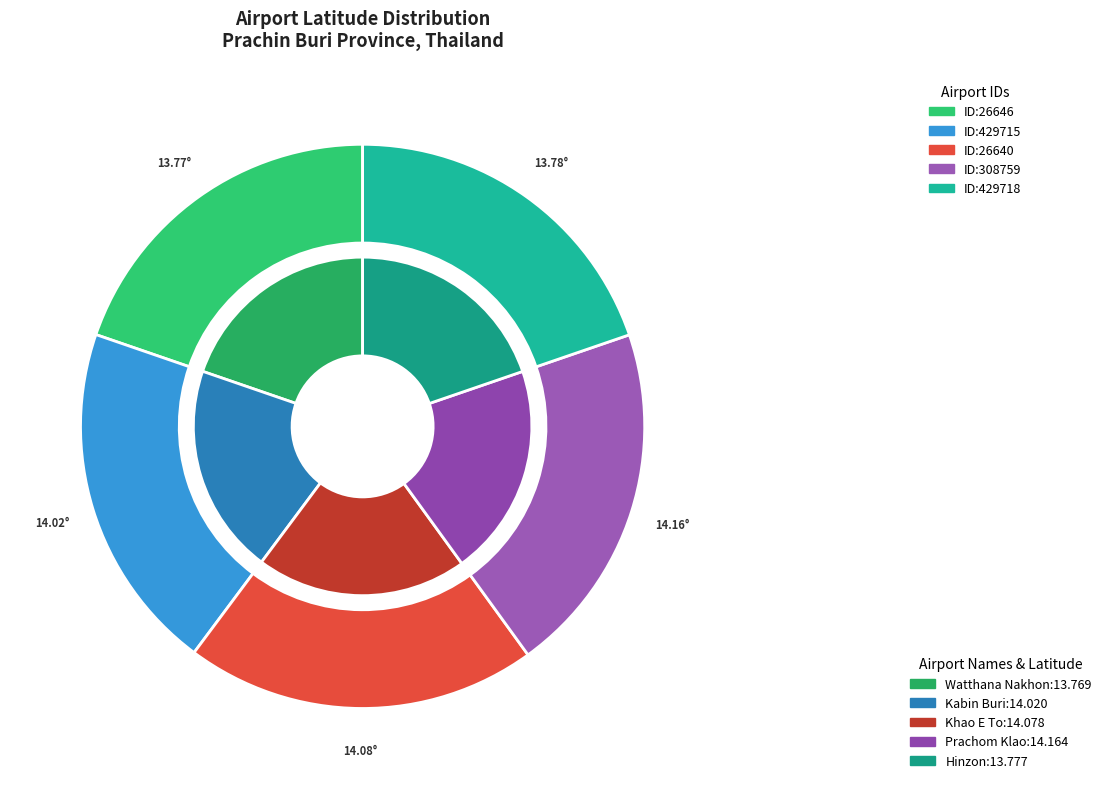

Combined, do 308759 and 429718 account for over 50%?

No